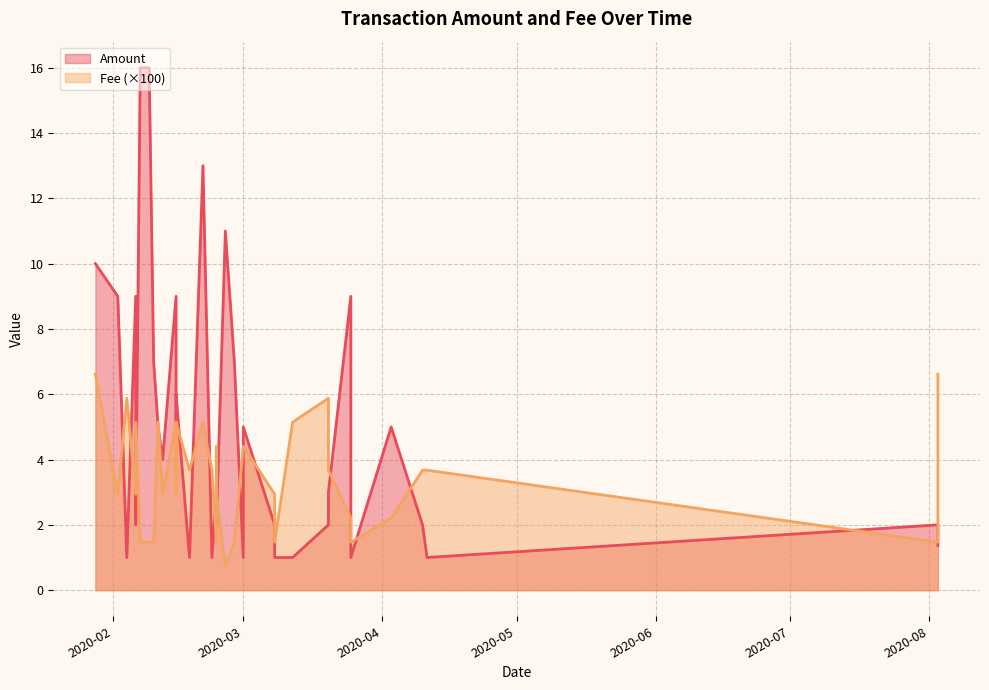

Reading left to right, transcribe all the data shown in this chart.

Amount: 10.0	9.0	1.0	9.0	2.0	16.0	16.0	7.0	5.0	4.0	9.0	5.0	6.0	1.0	13.0	1.0	3.0	4.0	2.0	11.0	7.0	1.0	5.0	2.0	1.0	1.0	2.0	3.0	9.0	1.0	5.0	2.0	1.0	2.0	1.4
Fee: 6.6	2.9	5.9	2.9	5.1	1.5	1.5	1.5	5.1	2.9	5.1	2.9	5.1	3.7	5.1	3.7	1.5	4.4	2.9	0.7	1.5	4.4	4.4	2.9	1.5	5.1	5.9	3.7	2.2	1.5	2.2	3.7	3.7	1.5	6.6